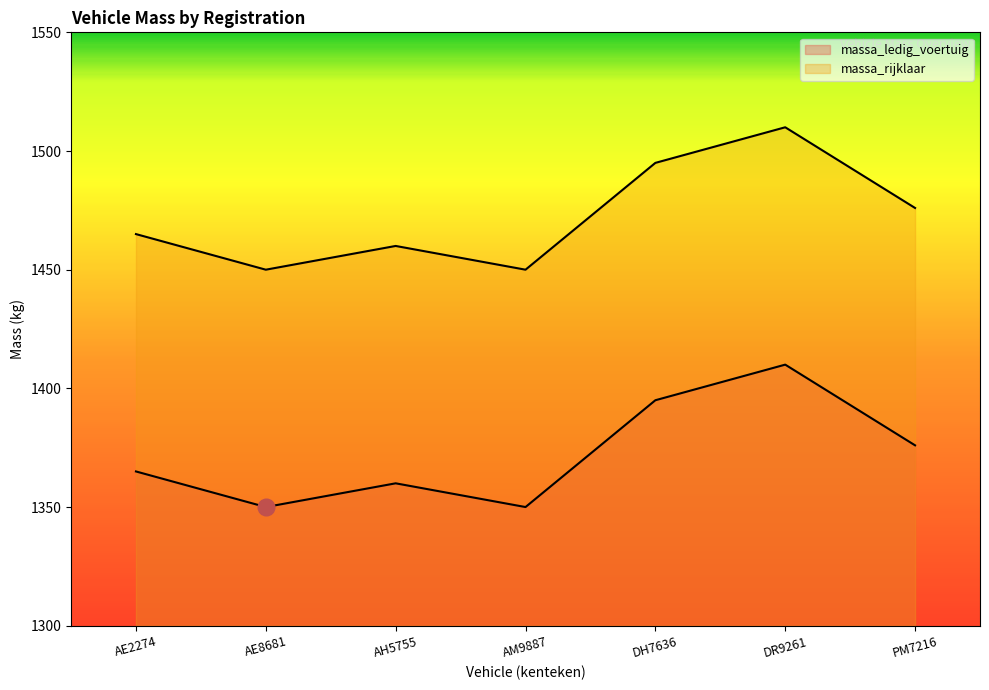

Which series has the largest range (max minus min)?

massa_ledig_voertuig